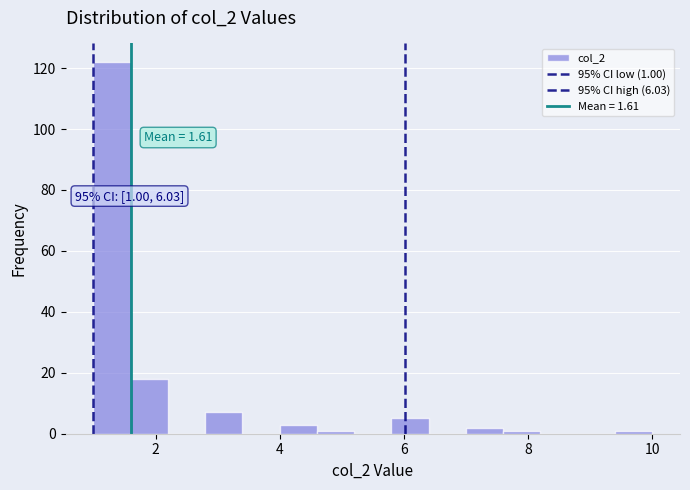

Around what value on the x-axis is the tallest bar? Give the approximate position of its centre, as read against the axis.

1.4